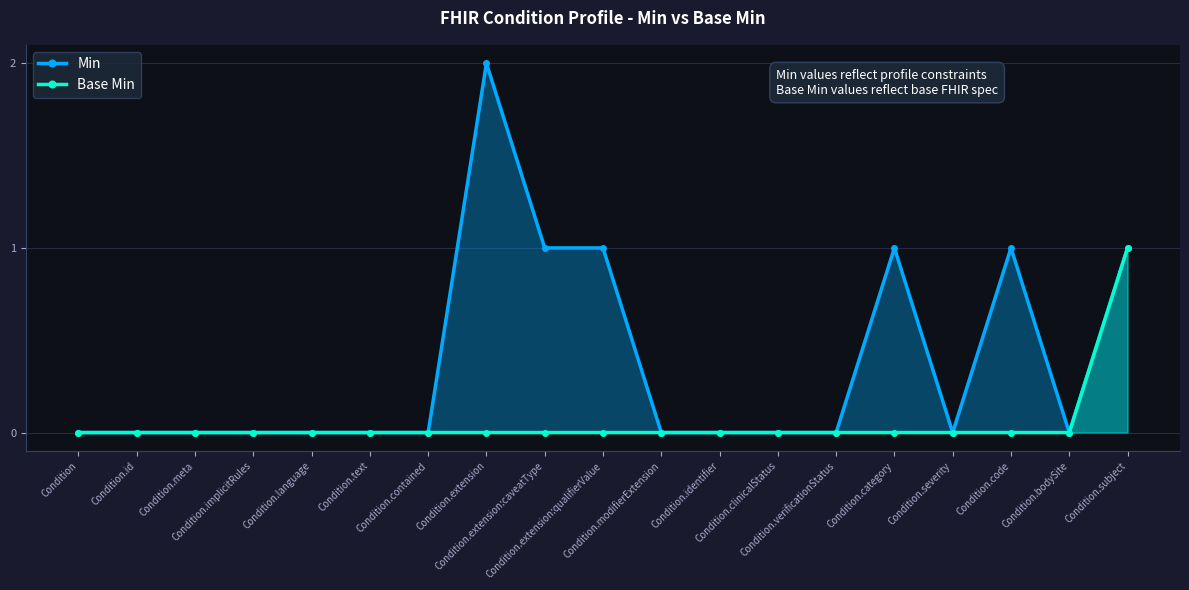

True or false: Min and Base Min intersect in this chart.

False